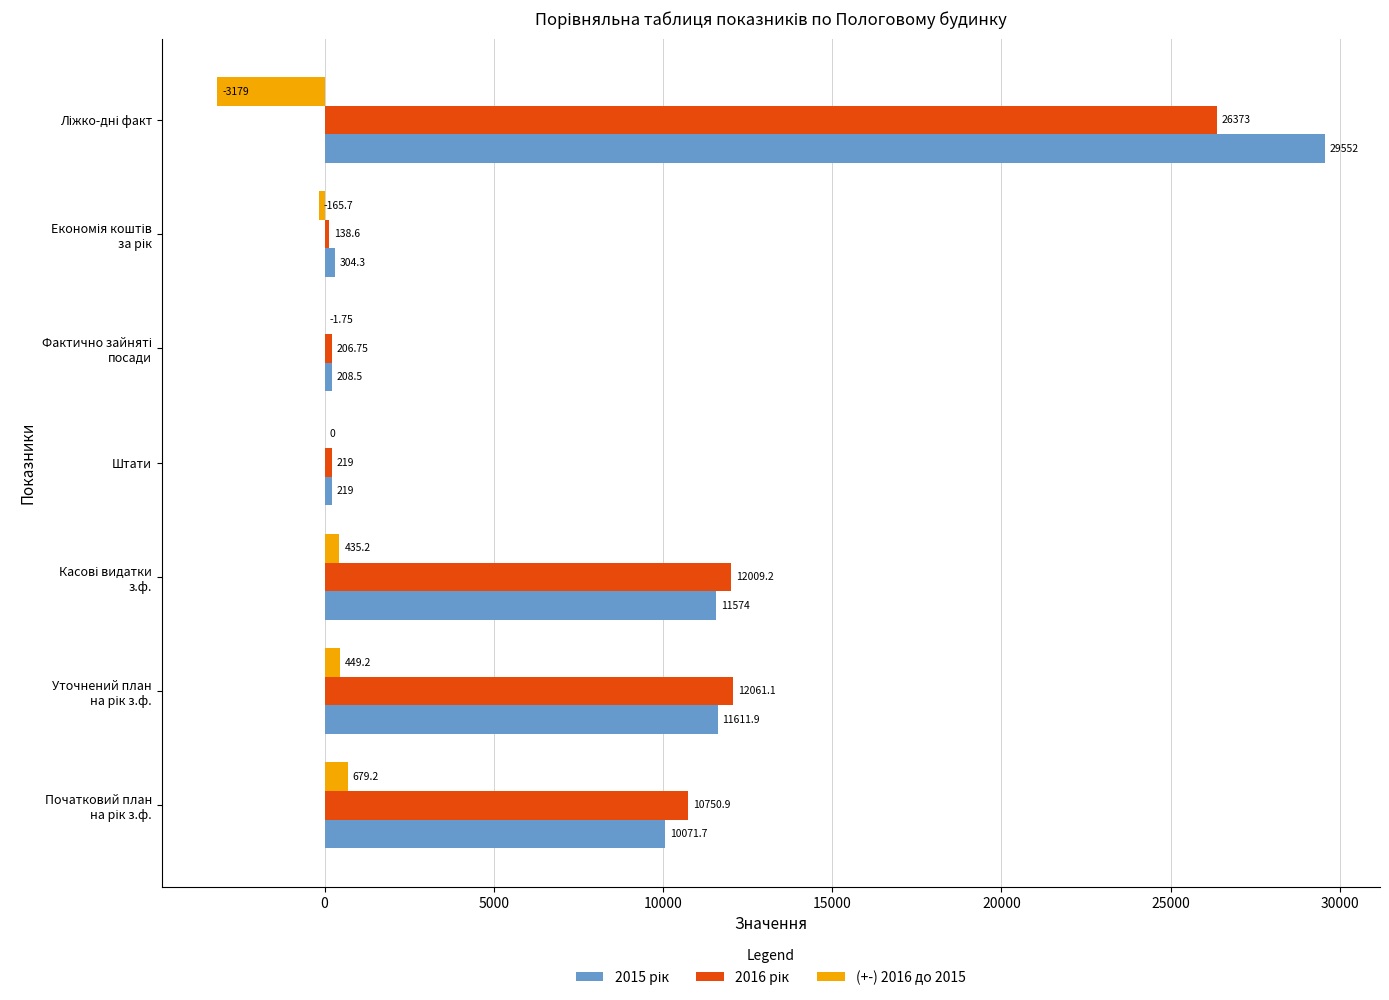

Reading right to left, extract all data points from this chart.

2015 рік: 29552.0	304.3	208.5	219.0	11574.0	11611.9	10071.7
2016 рік: 26373.0	138.6	206.8	219.0	12009.2	12061.1	10750.9
(+-) 2016 до 2015: -3179.0	-165.7	-1.8	0.0	435.2	449.2	679.2